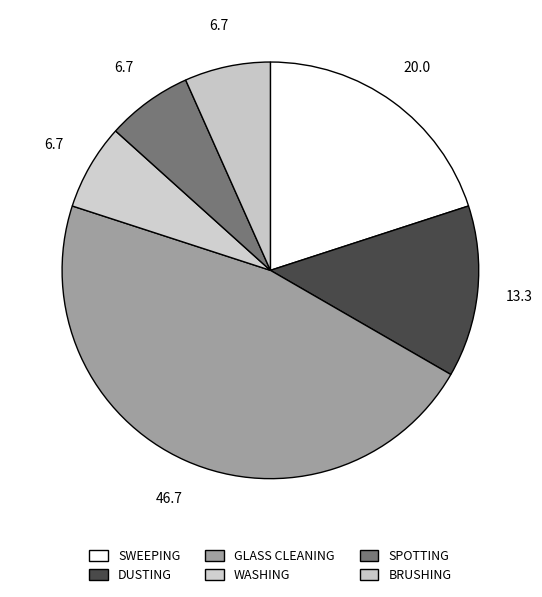

To the nearest percent, what is the combined percentage of BRUSHING and SWEEPING?

27%